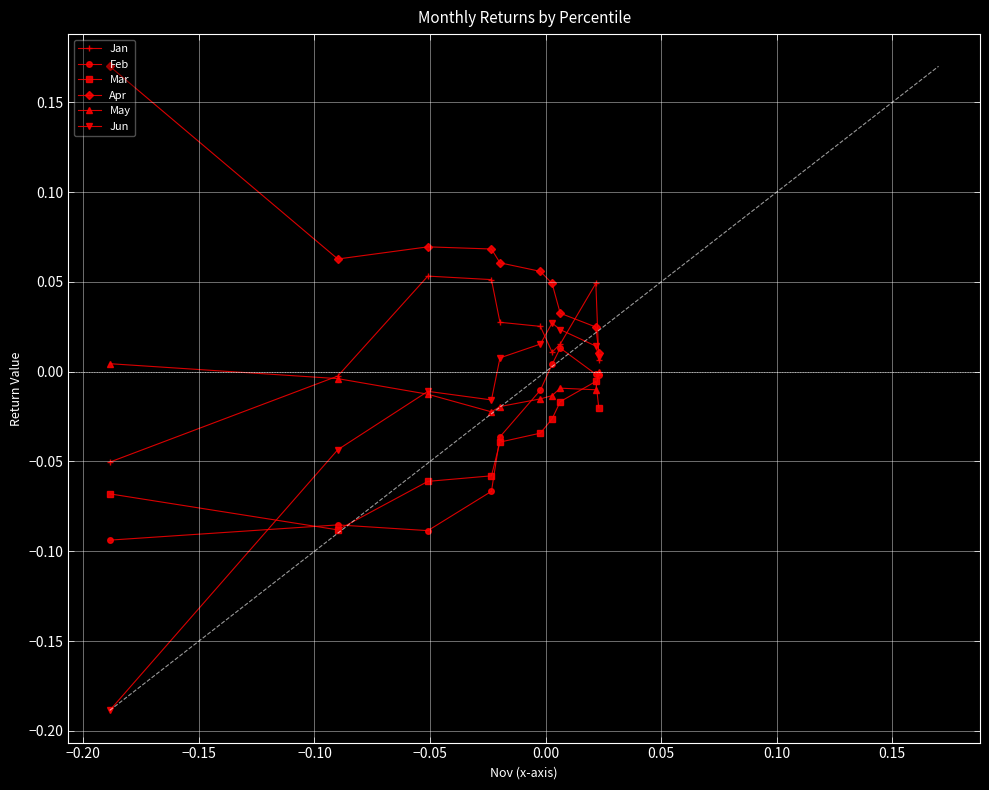

How many lines are shown in the chart?

6